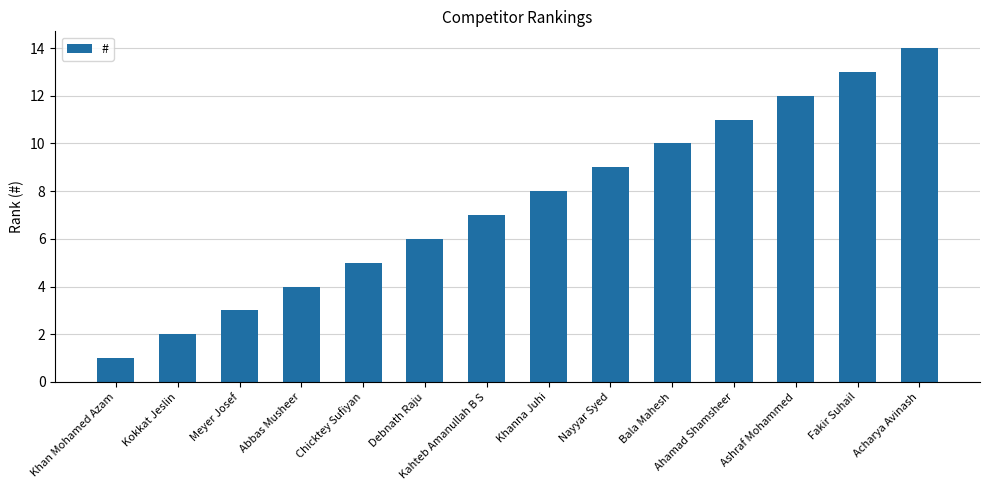

True or false: the data shows 3 at Meyer Josef.

True